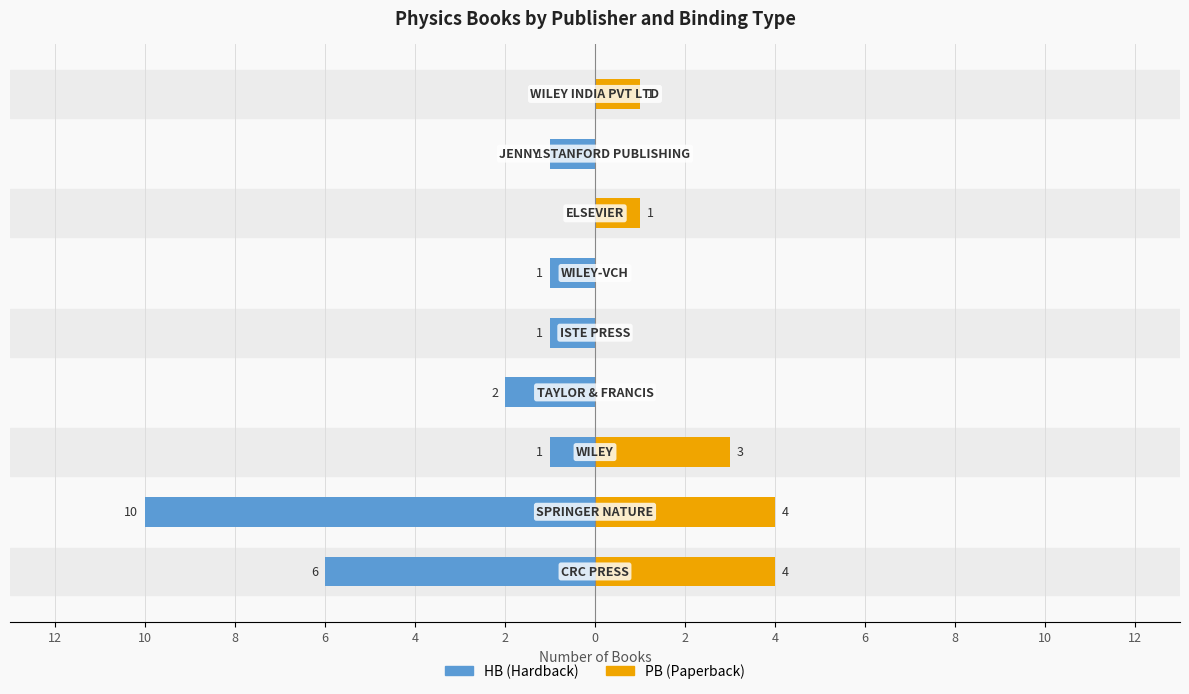

Is the value of PB (Paperback) at 4 greater than the value of HB (Hardback) at 4?

Yes